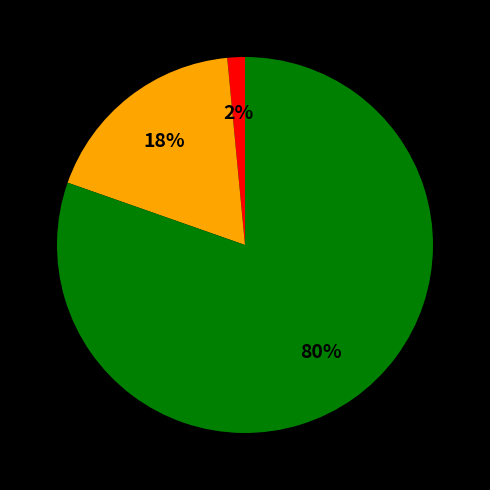

To the nearest percent, what is the average slice percentage?

33%